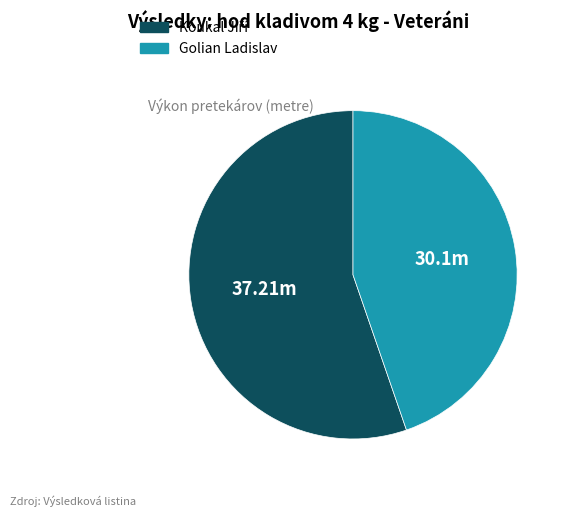

Is there any slice that represents more than half of the pie?

Yes